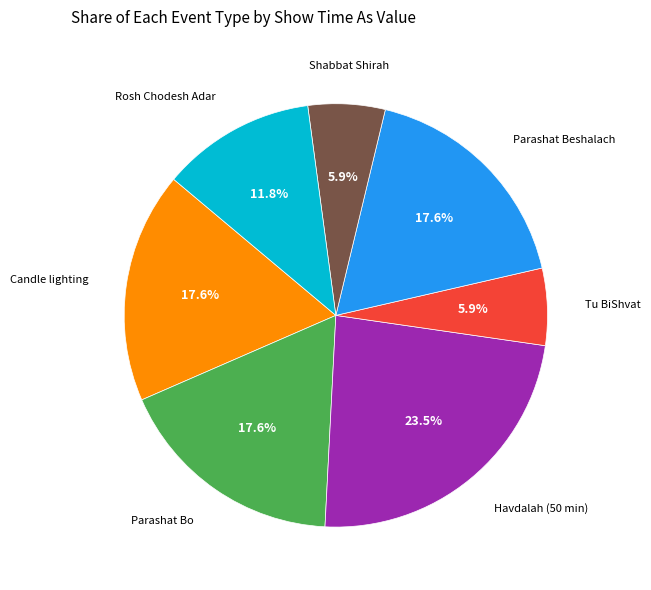

How many segments does this pie chart have?

7